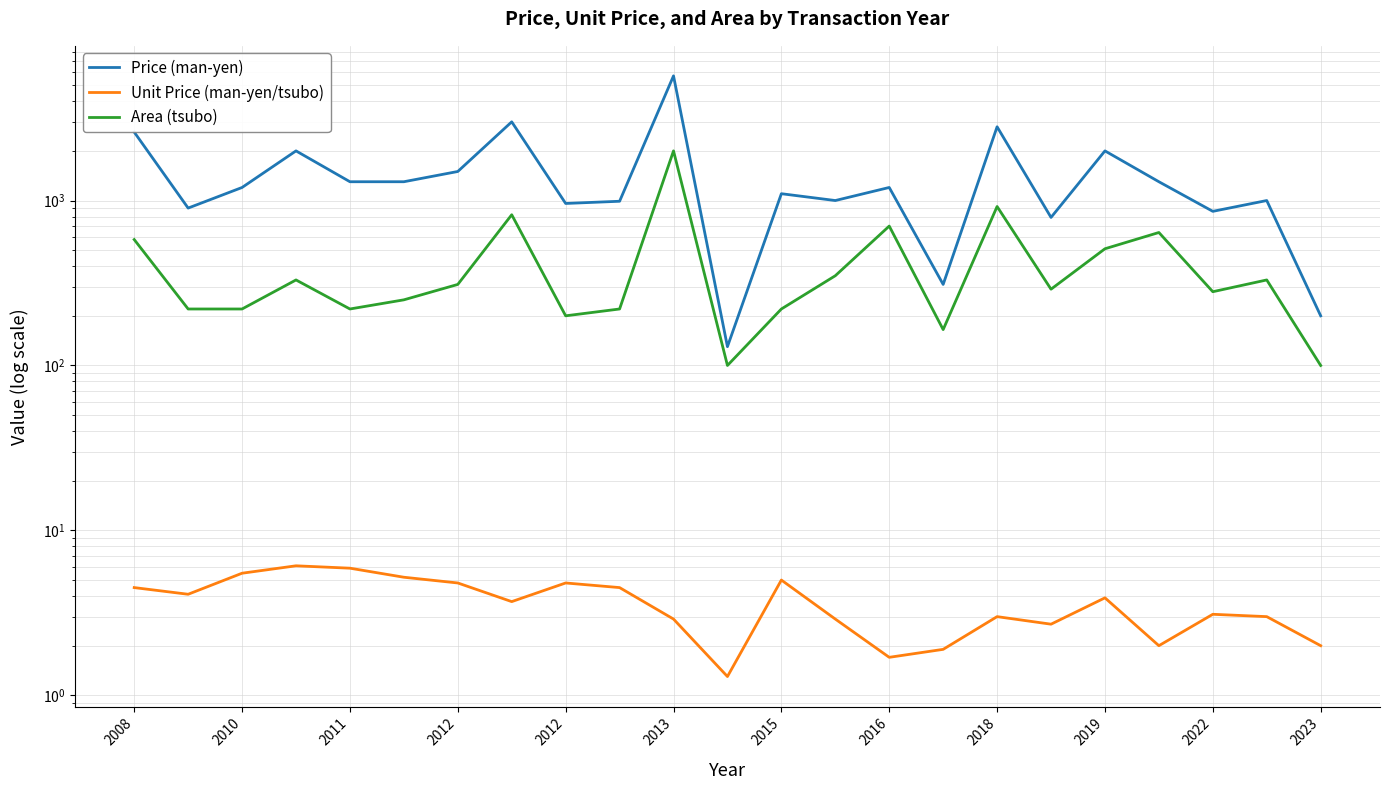

Is this an area chart (filled region under the line)?

No